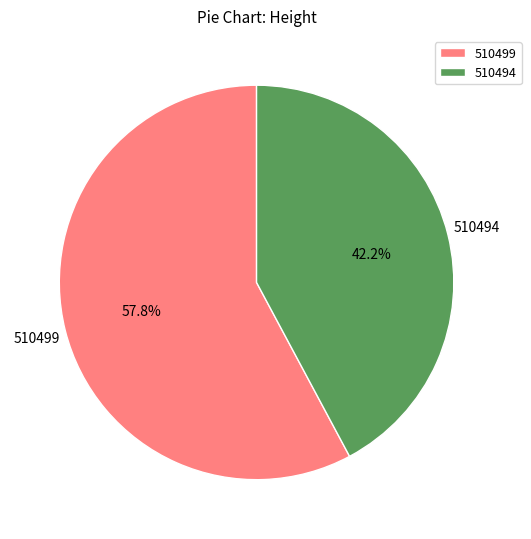

To the nearest percent, what portion does 510494 represent?

42%